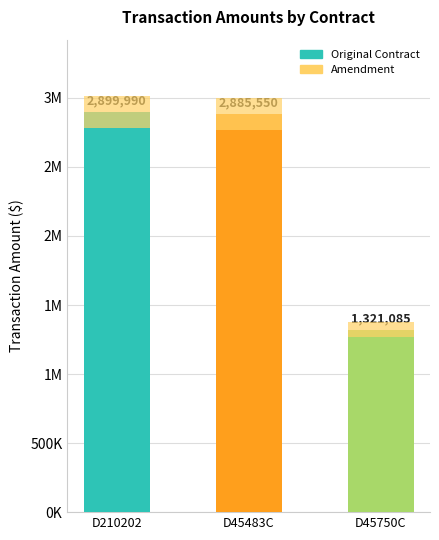

What is the ratio of the value at D210202 to the value at D45750C?

2.2